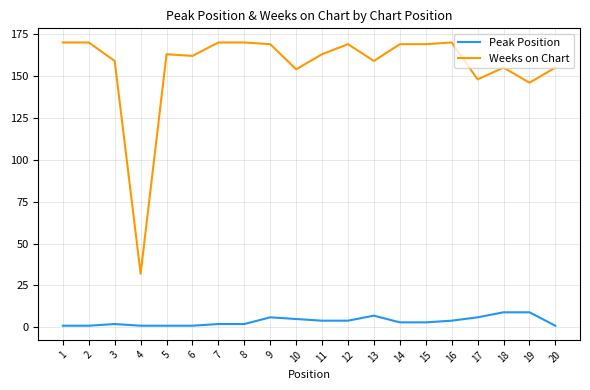

Rank the series by their average value, from highest to lowest.

Weeks on Chart, Peak Position